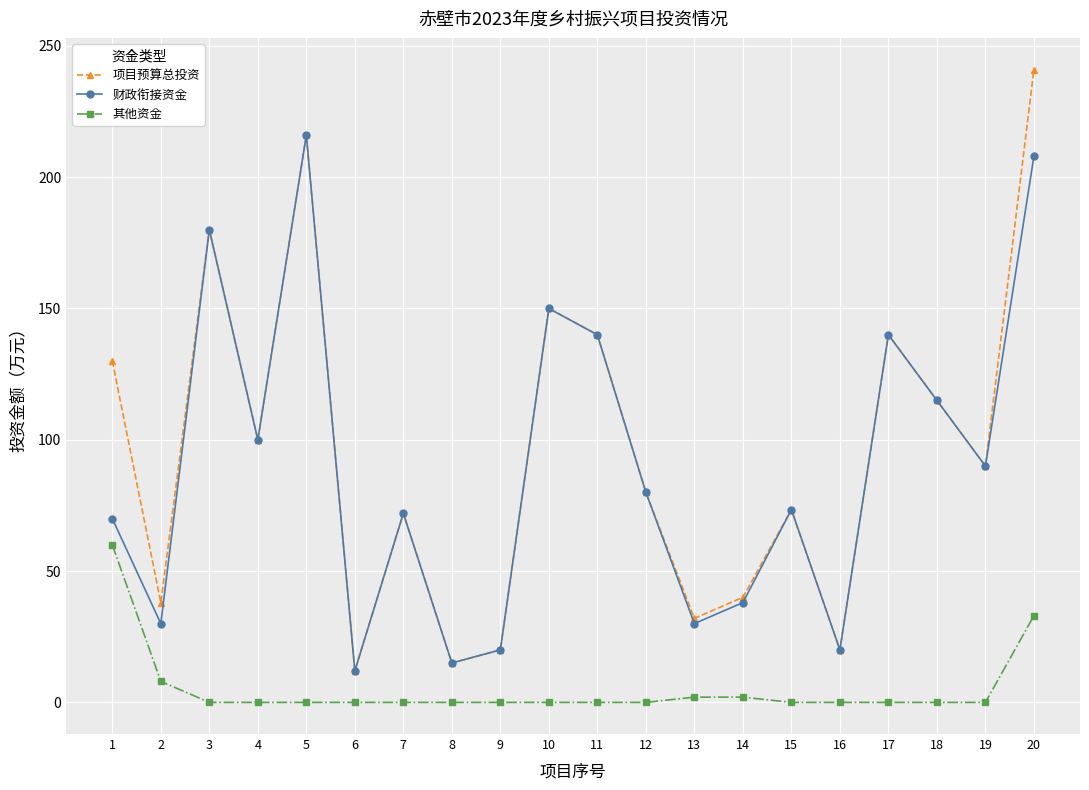

True or false: 财政衔接资金 and 其他资金 intersect in this chart.

False